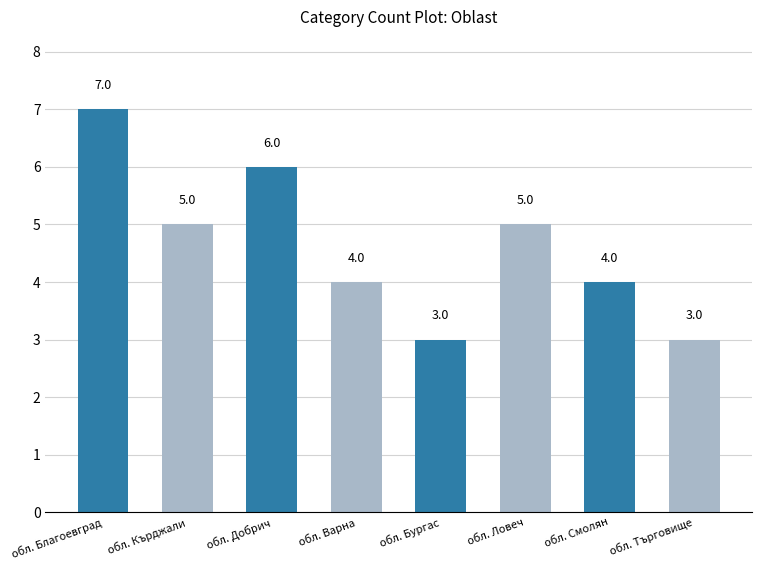

How many data points does each series have?

8